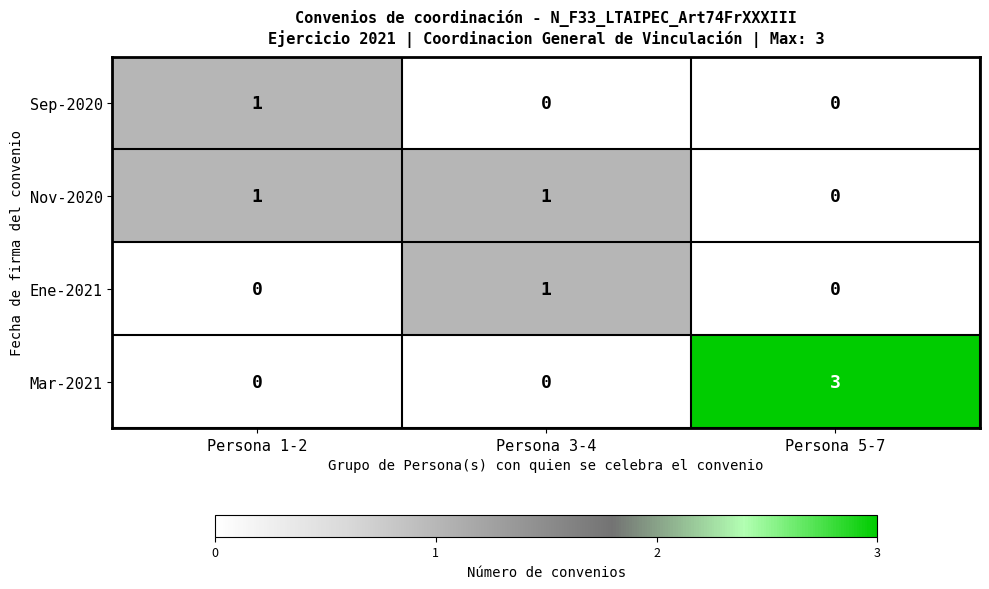

Which category has the highest value across all series?

Persona 5-7